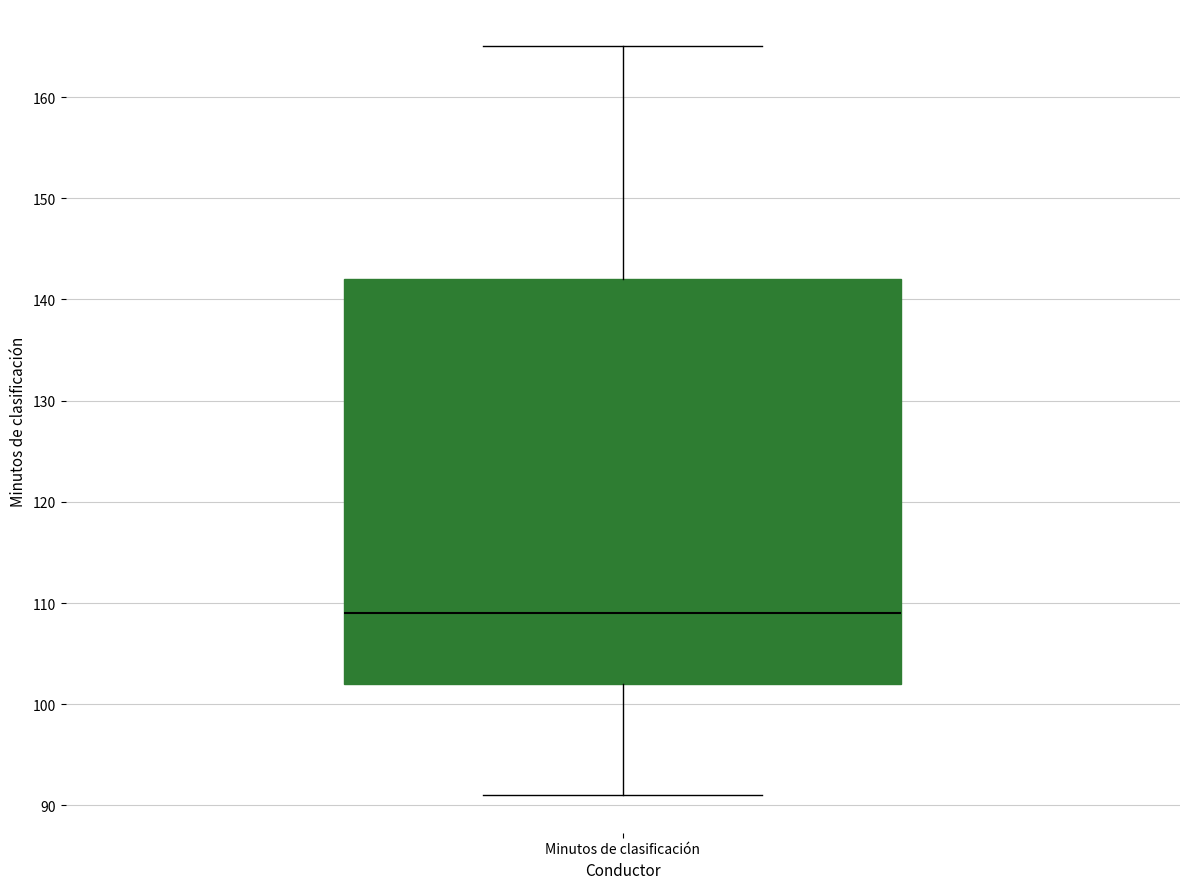

Transcribe this box plot: give where the median line is, the range the box spans, and where the two whiskers end, as read against the y-axis. The values are not printed on the chart, so give them approximately, as read against the axis.

median 109, box 102 to 142, whiskers 91 to 165